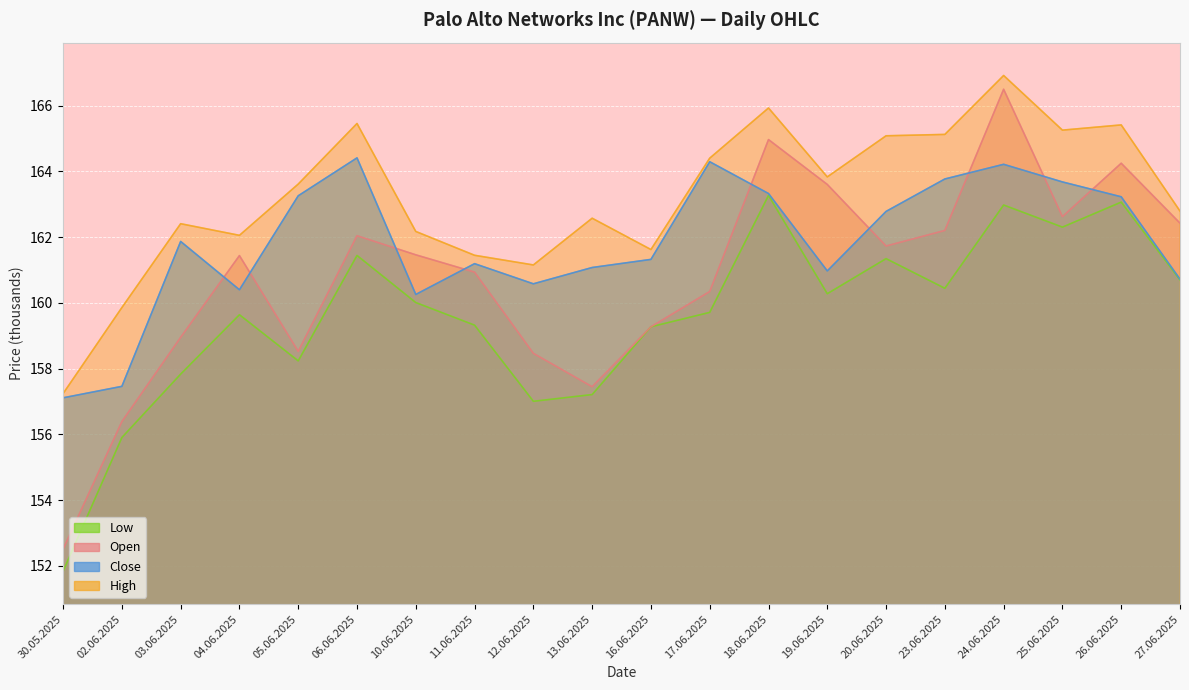

Which series changed the most between 06.06.2025 and 12.06.2025?

Low